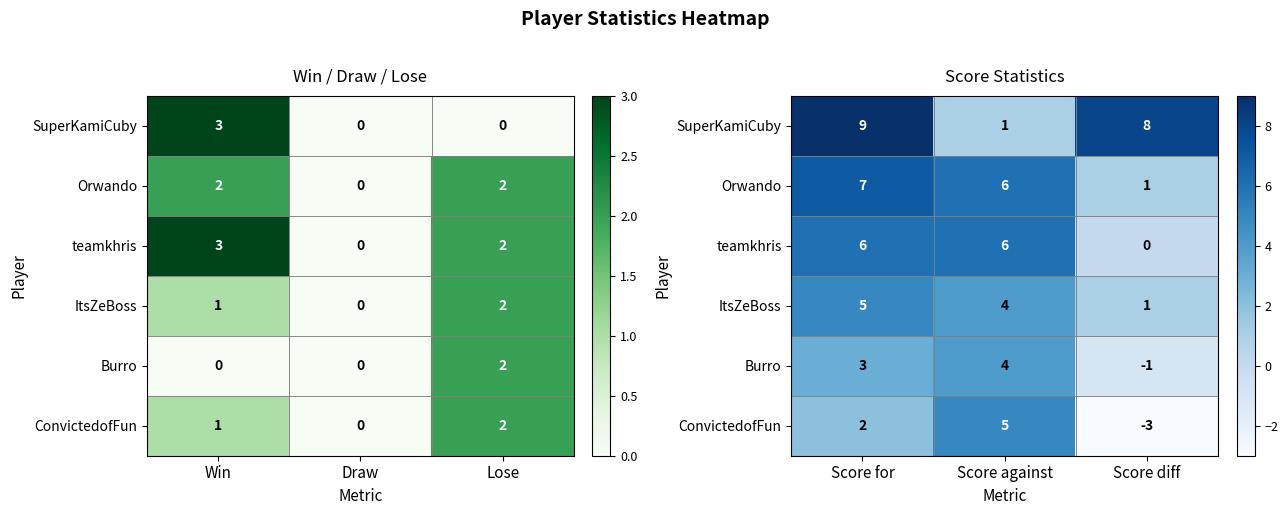

What is the greatest value displayed?

9